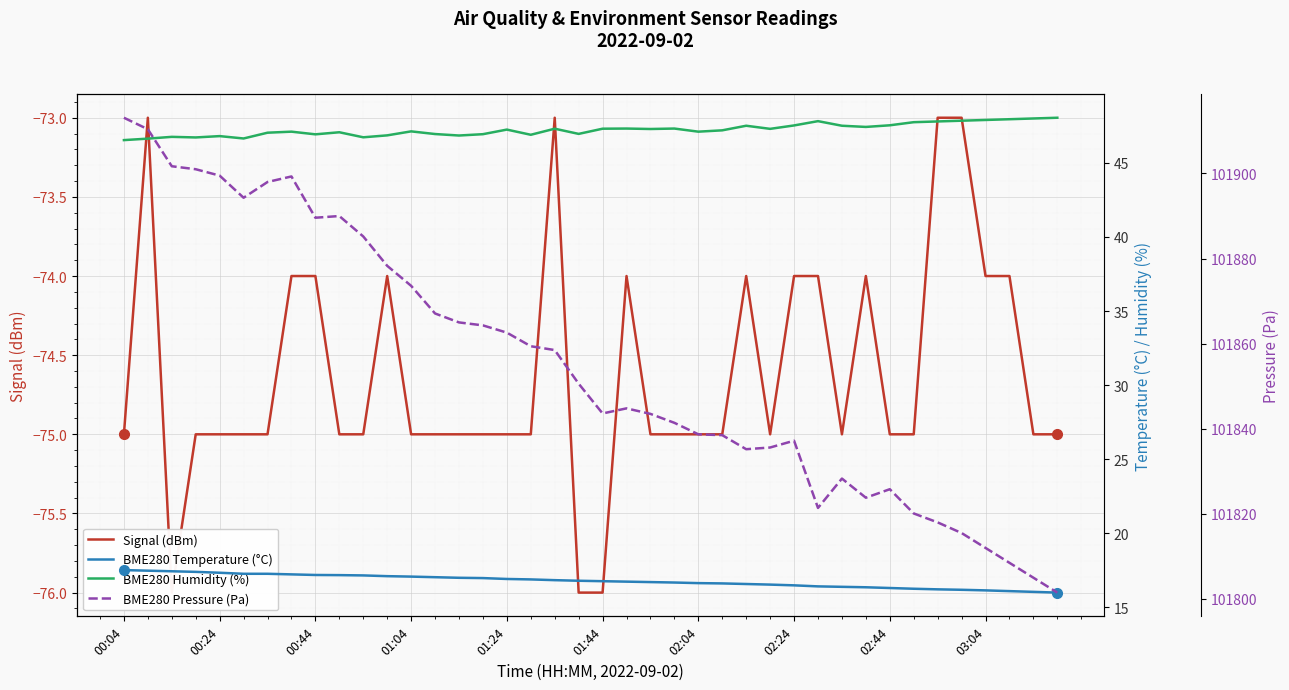

Is the value of BME280 Temperature (°C) at 21 greater than the value of BME280 Humidity (%) at 26?

No